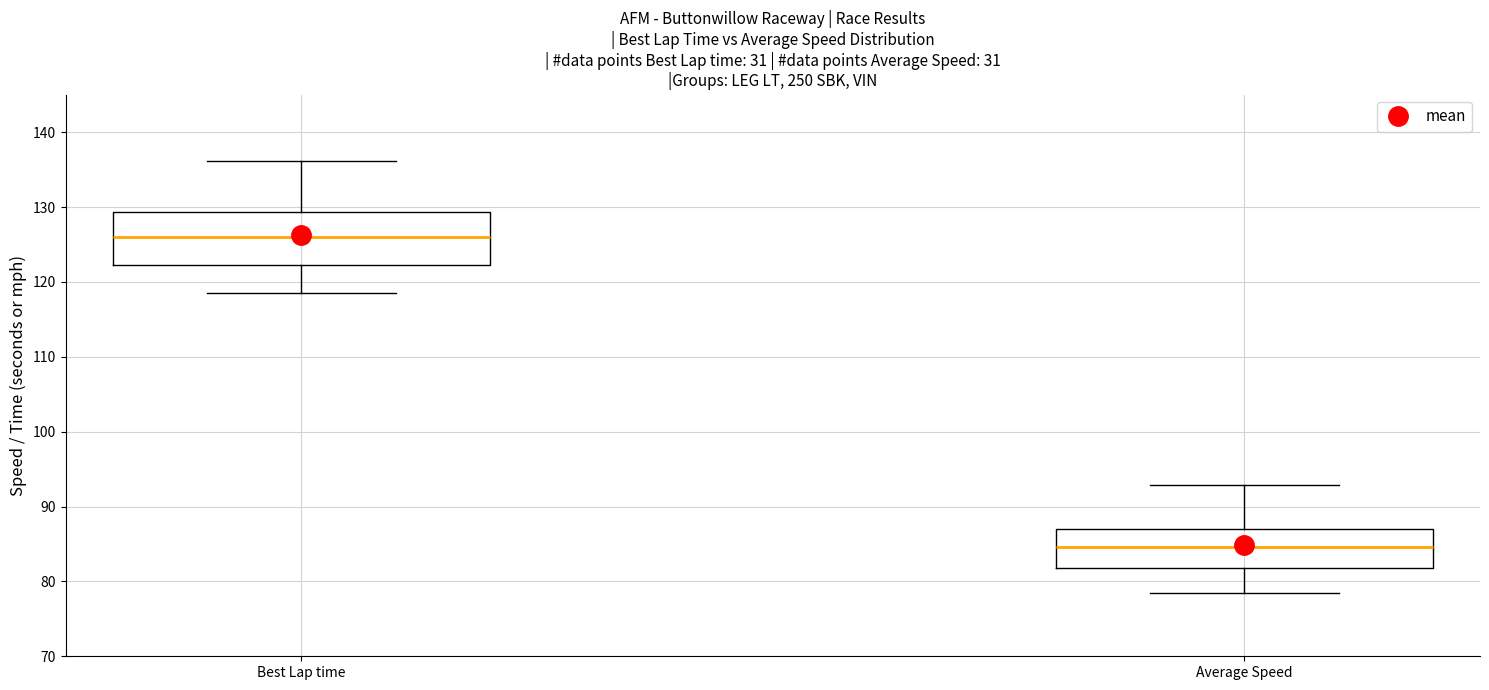

Comparing the boxes themselves (not the whiskers), which one is the tallest?

Best Lap time